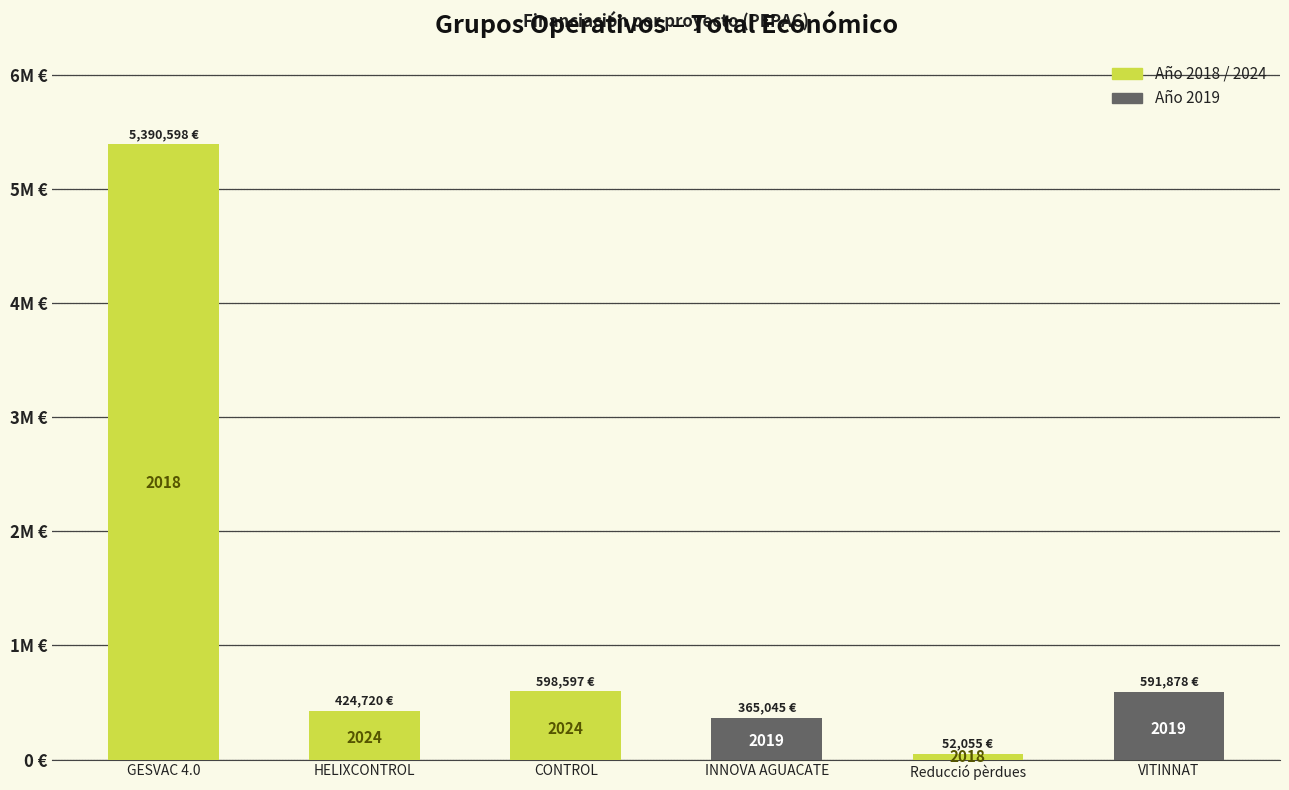

Rank the categories by value from lowest to highest.

Reducció pèrdues, INNOVA AGUACATE, HELIXCONTROL, VITINNAT, CONTROL, GESVAC 4.0